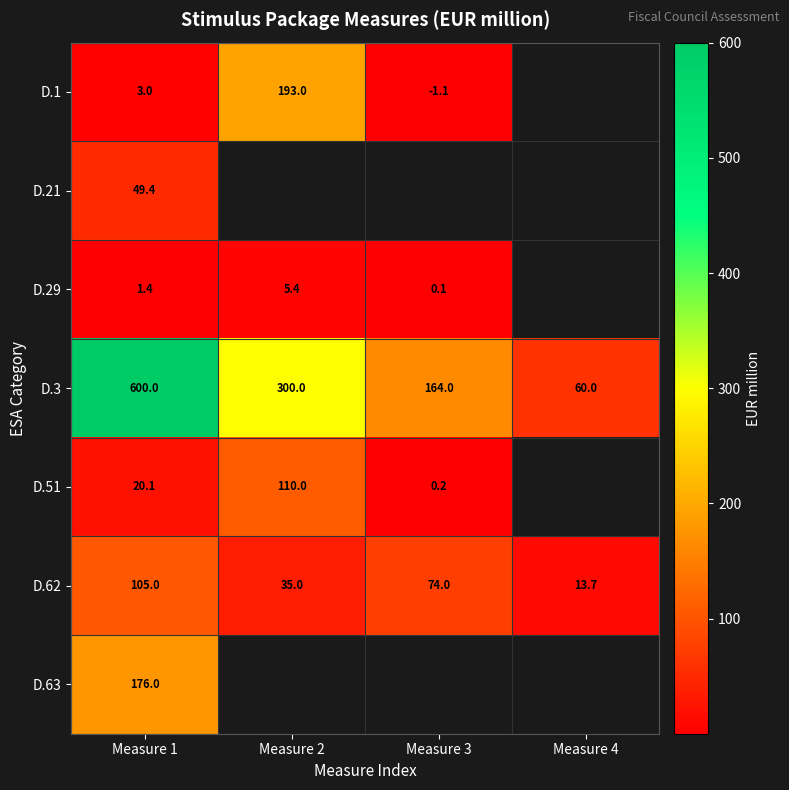

How many data points does each series have?

4